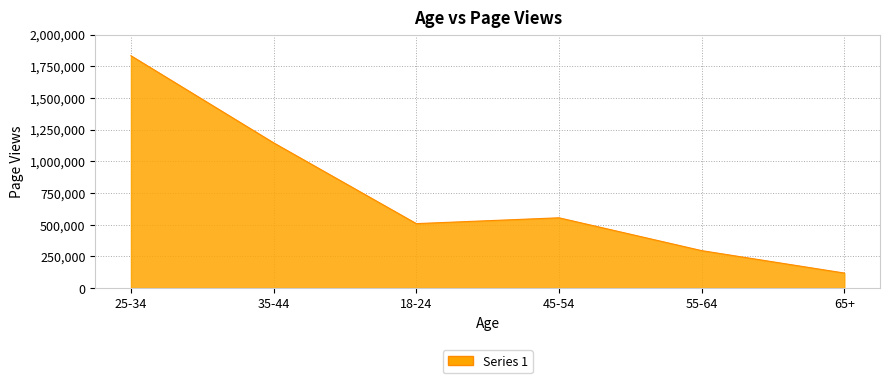

The chart shows a value of 195354 at 65+. True or false?

False